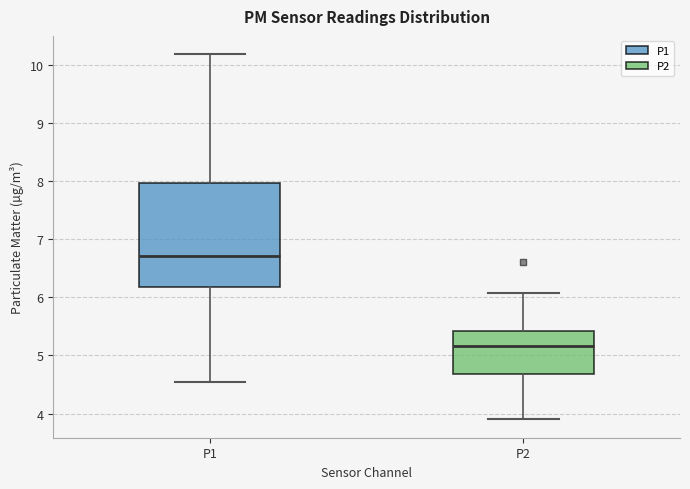

Which box has the highest median line?

P1